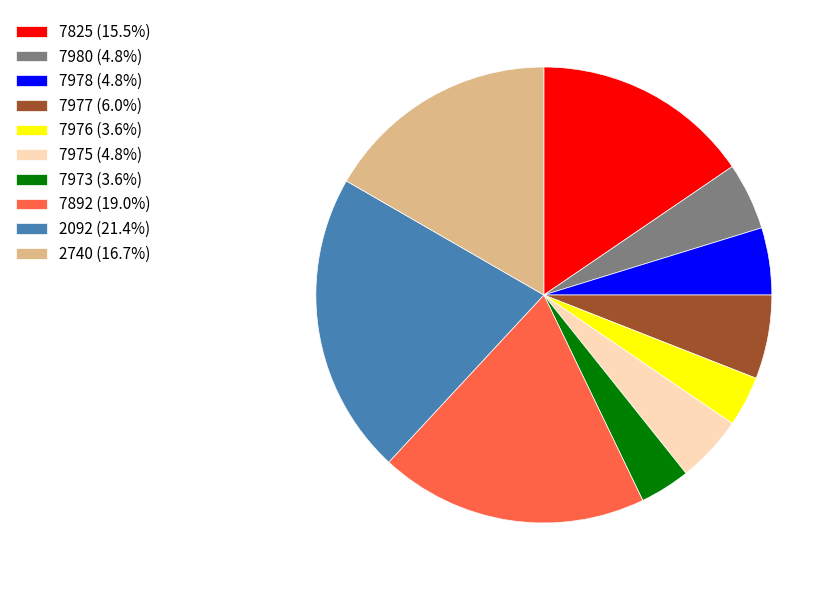

Combined, do 7978 (4.8%) and 7892 (19.0%) account for over 50%?

No